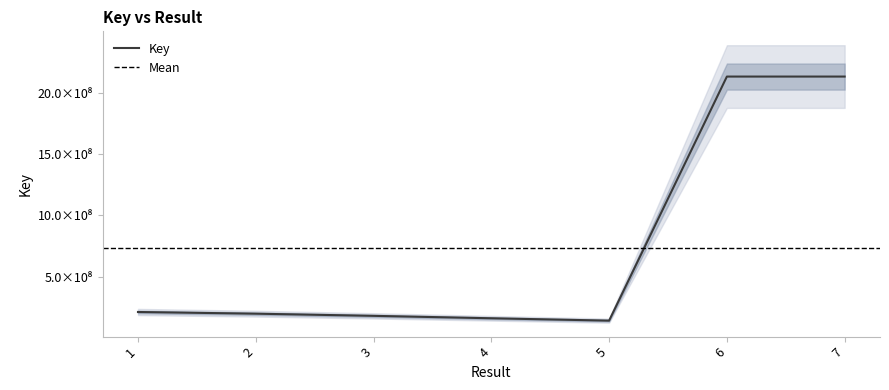

The chart shows a value of 101270553 at 2. True or false?

False